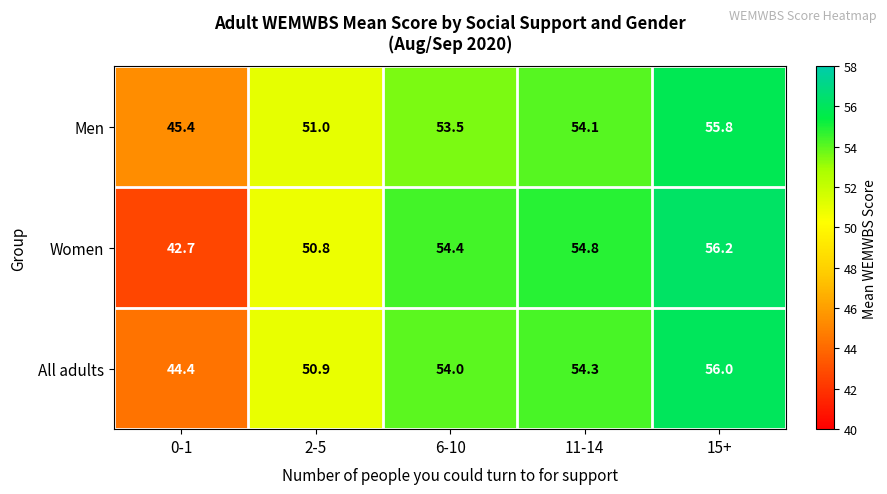

Which category has the lowest value in the Women series?

0-1